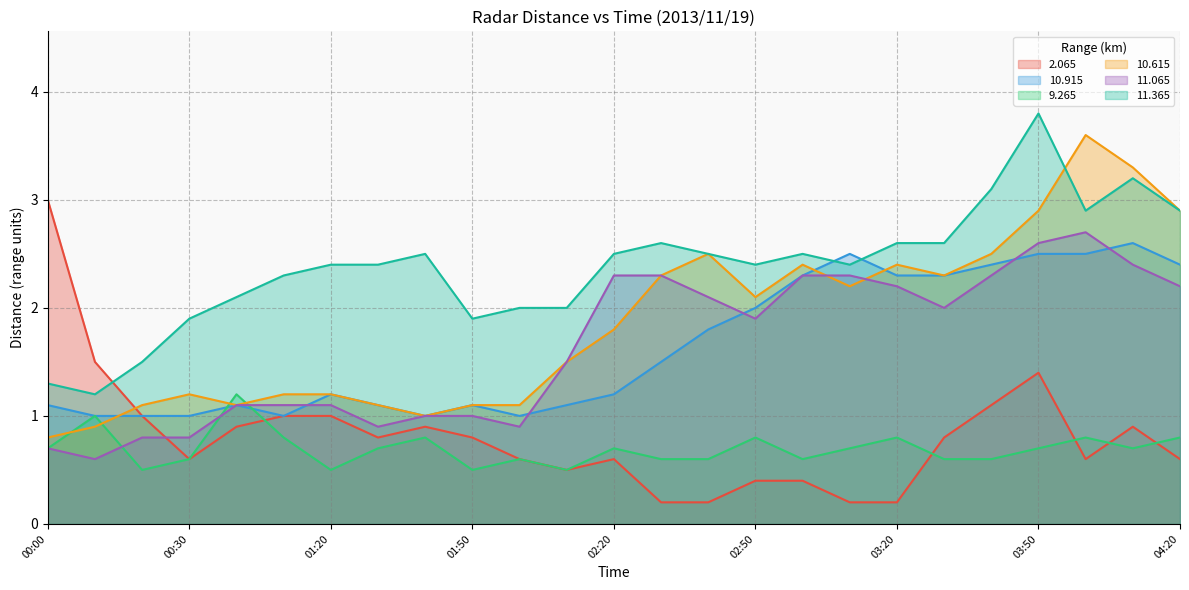

How many lines are shown in the chart?

6